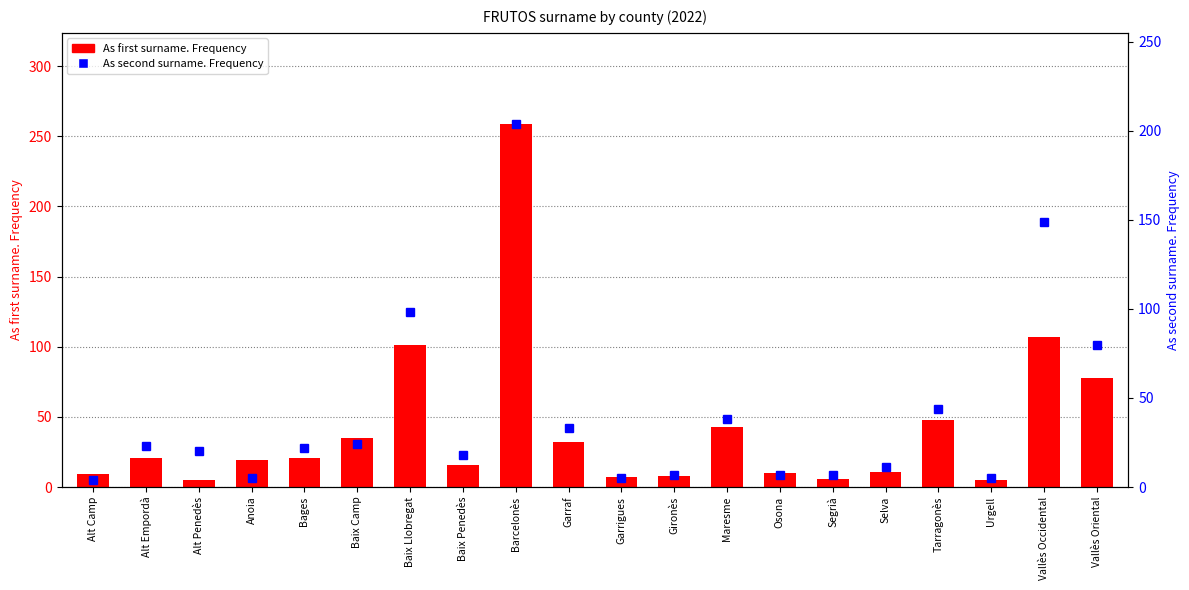

Which series has the largest total across all categories?

As first surname. Frequency